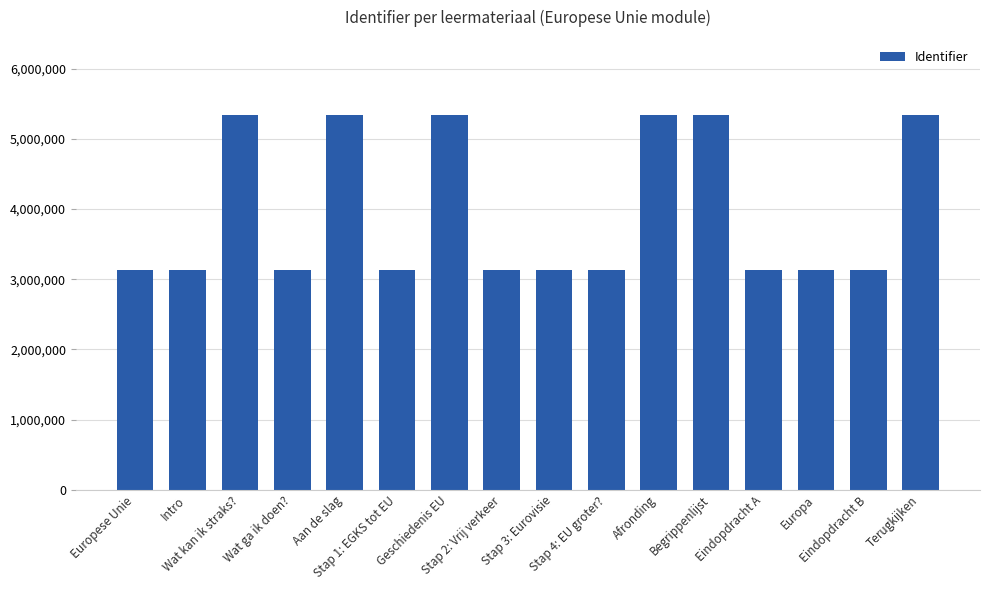

What is the minimum value shown in the chart?

3133748